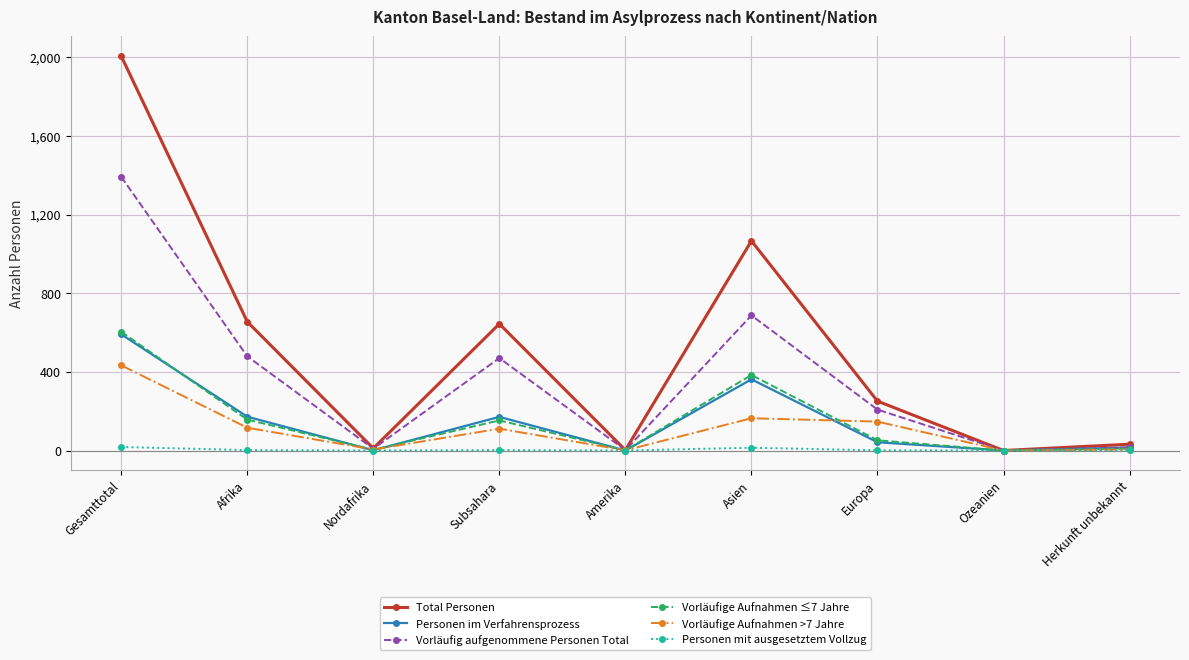

How many interior local peaks does the Vorläufige Aufnahmen >7 Jahre series have?

2